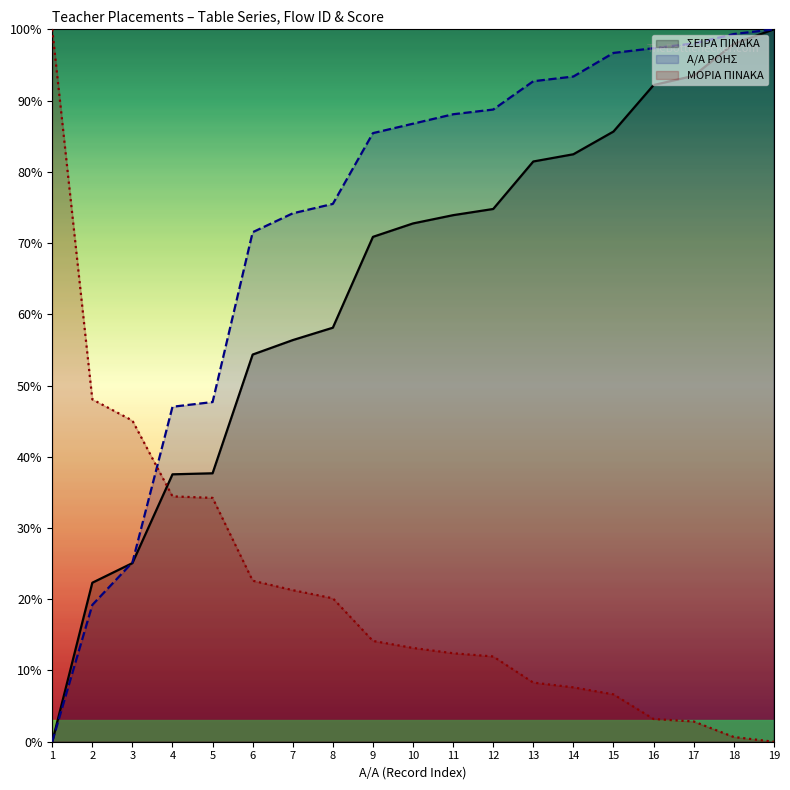

How many times do Α/Α ΡΟΗΣ and ΜΟΡΙΑ ΠΙΝΑΚΑ cross each other?

1